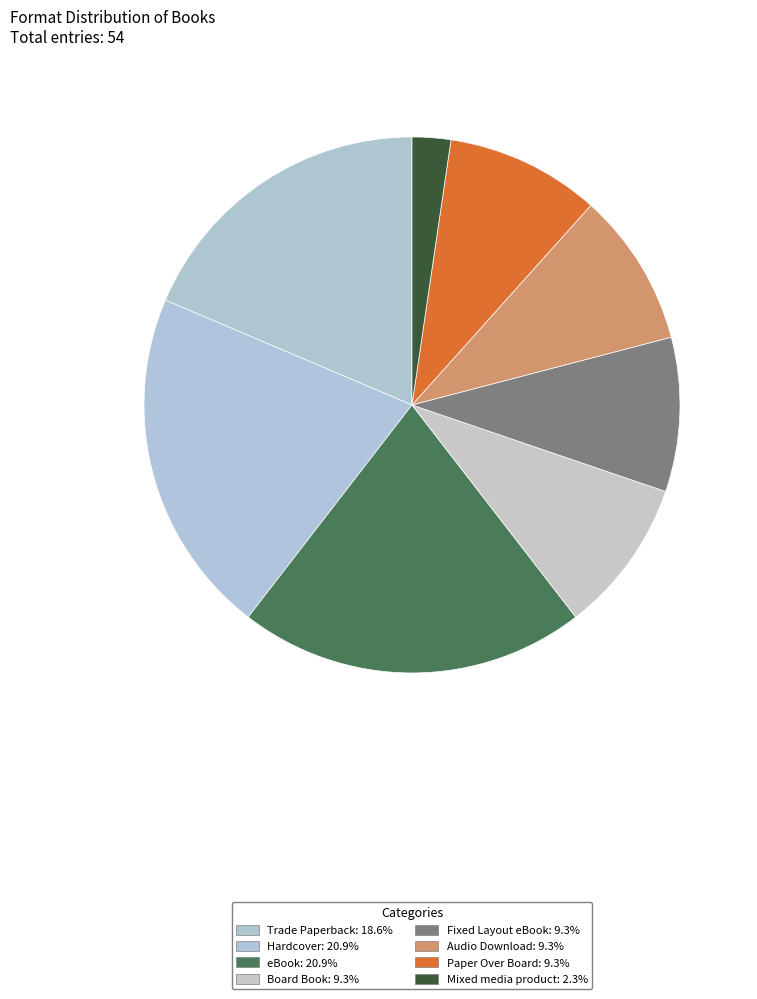

Count the number of slices in the pie.

8